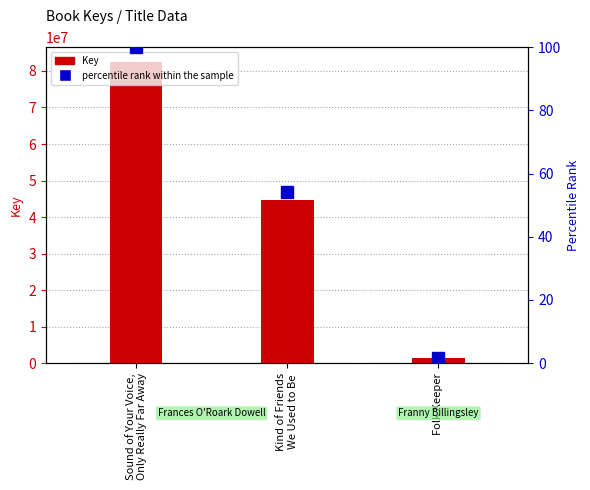

Which category has the highest value across all series?

Sound of Your Voice,
Only Really Far Away